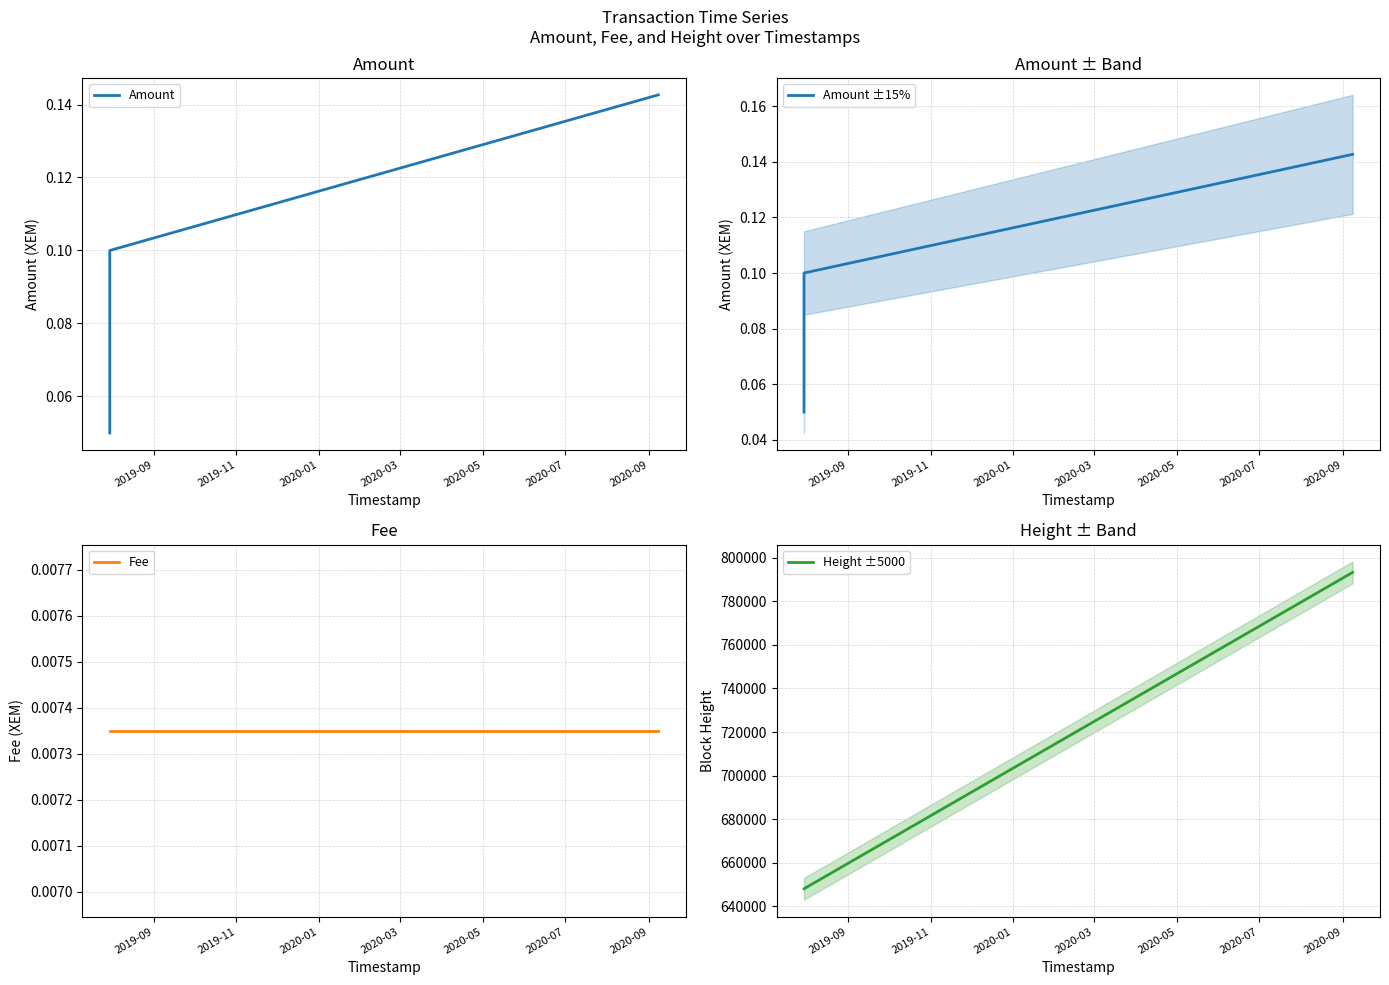

What is the lowest value of the Height ±5000 series?

648099